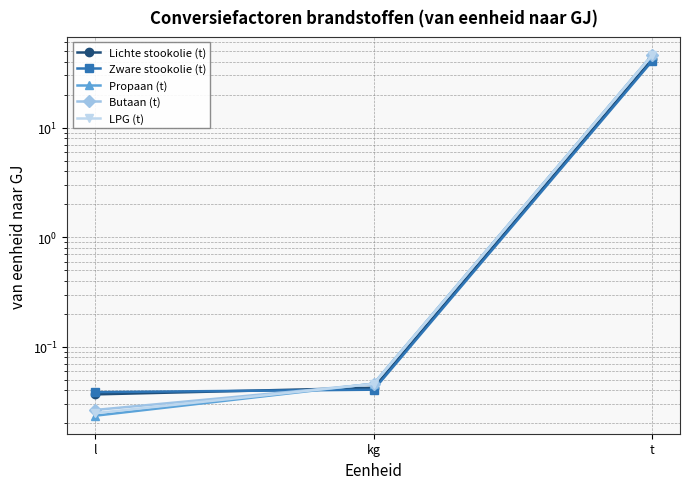

Reading left to right, transcribe all the data shown in this chart.

Lichte stookolie (t): 0.0	0.0	42.3
Zware stookolie (t): 0.0	0.0	40.6
Propaan (t): 0.0	0.0	46.1
Butaan (t): 0.0	0.0	45.7
LPG (t): 0.0	0.0	45.9